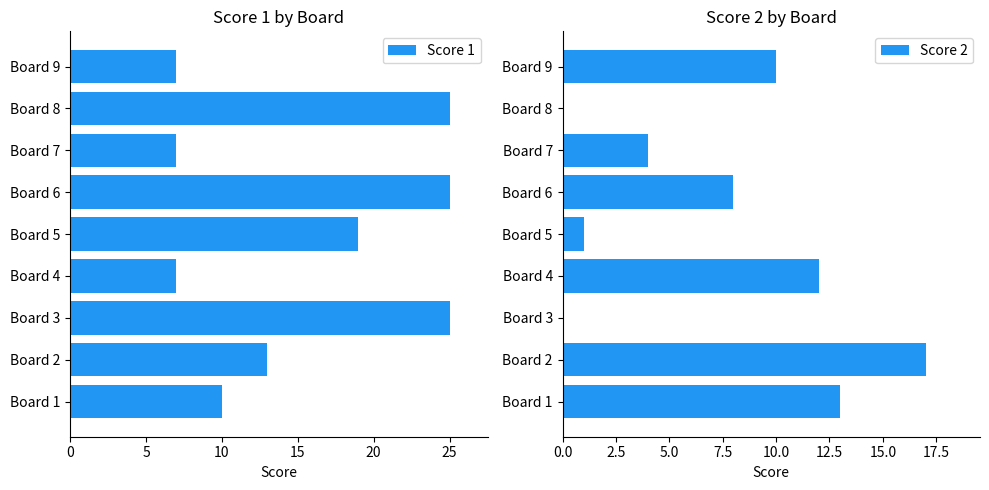

How many data points does each series have?

9